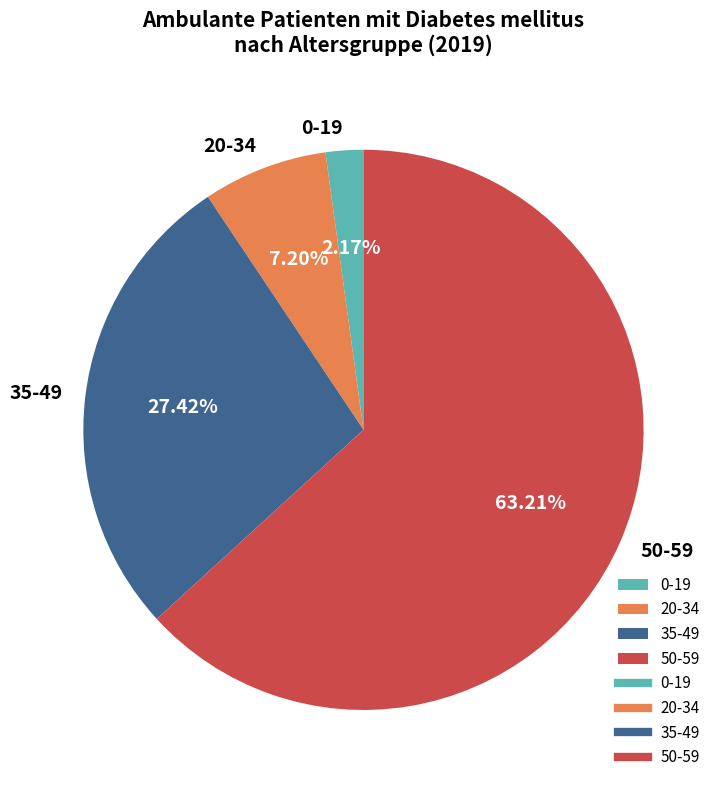

Is the sum of 0-19 and 50-59 greater than half?

Yes